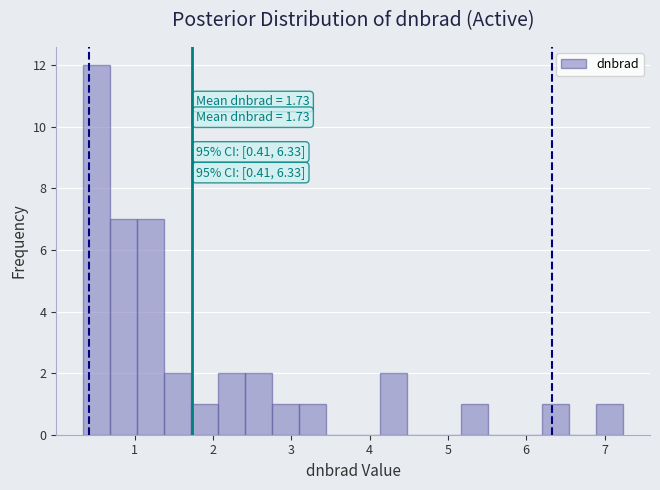

Around what value on the x-axis is the tallest bar? Give the approximate position of its centre, as read against the axis.

0.5